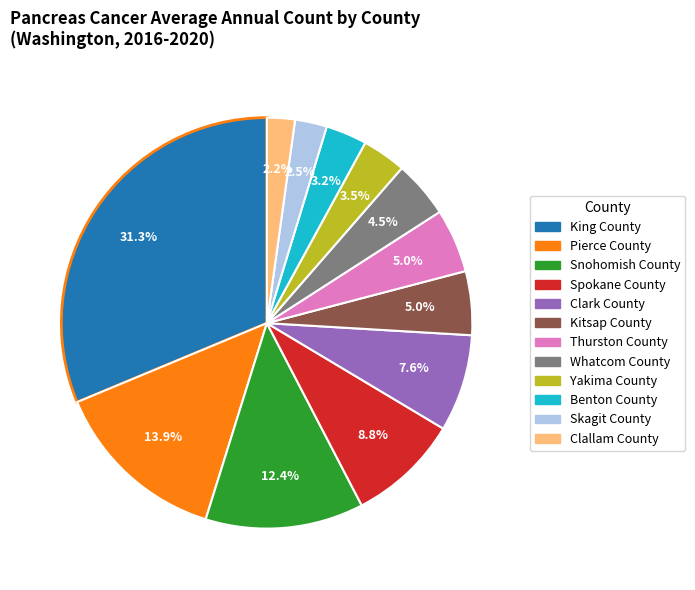

To the nearest percent, what portion does Spokane County represent?

9%